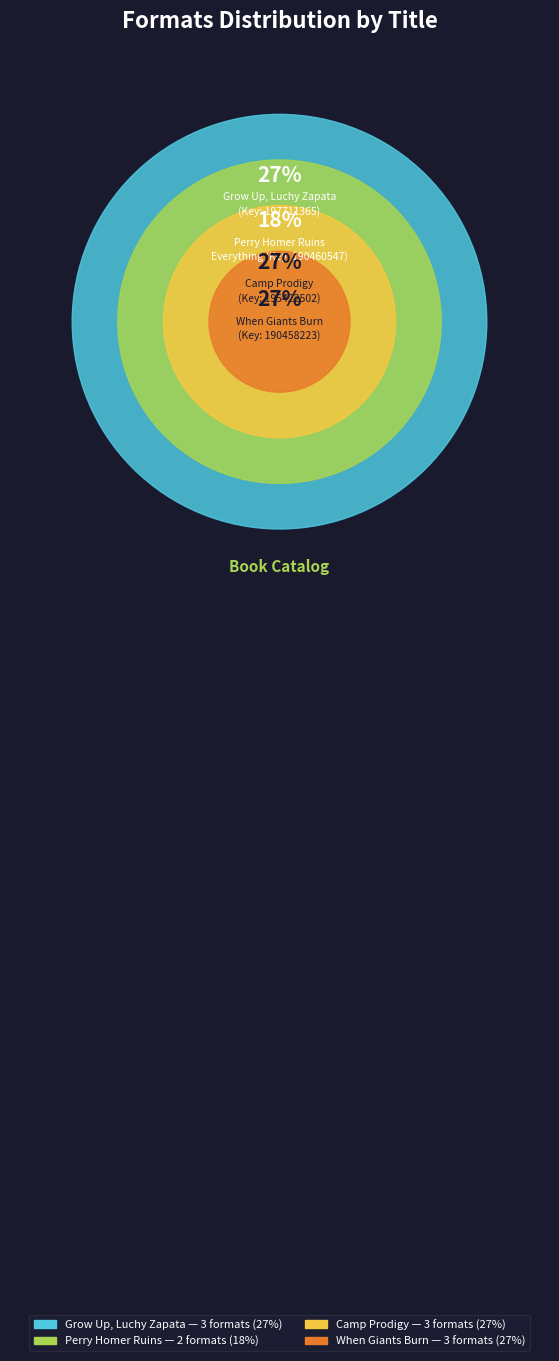

To the nearest percent, what is the combined percentage of Perry Homer Ruins
Everything (Key: 190460547) and Camp Prodigy
(Key: 195422502)?

45%